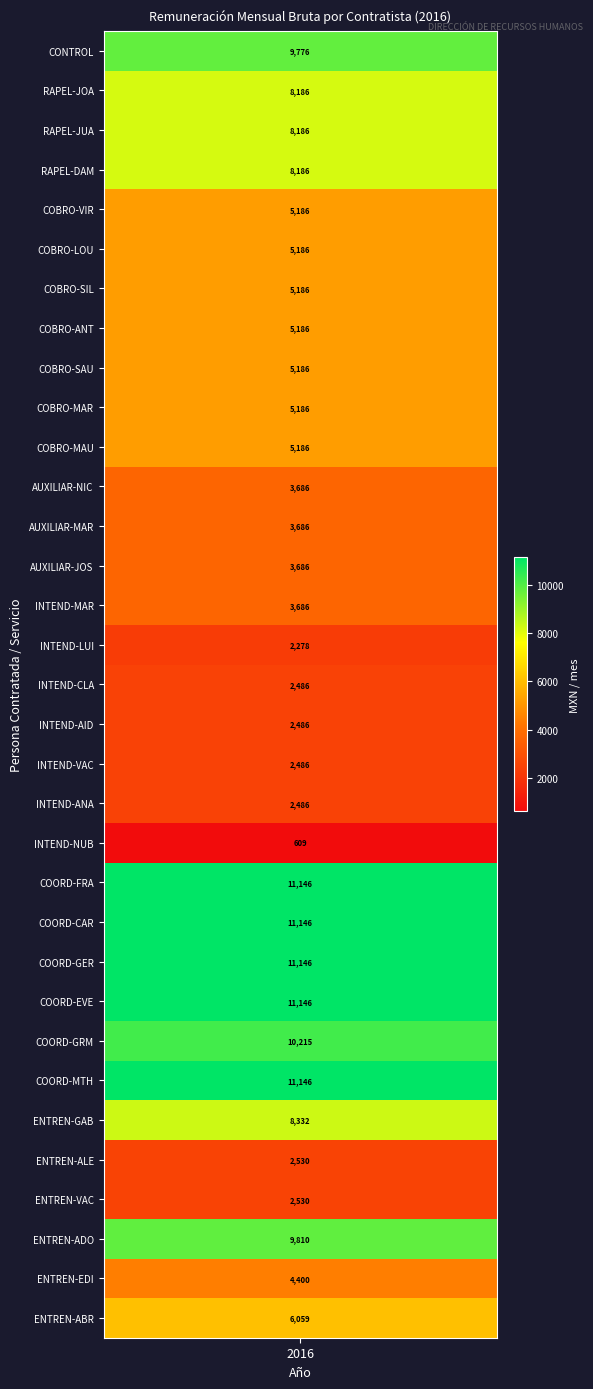

True or false: the data shows 8518.7 at 10.

False